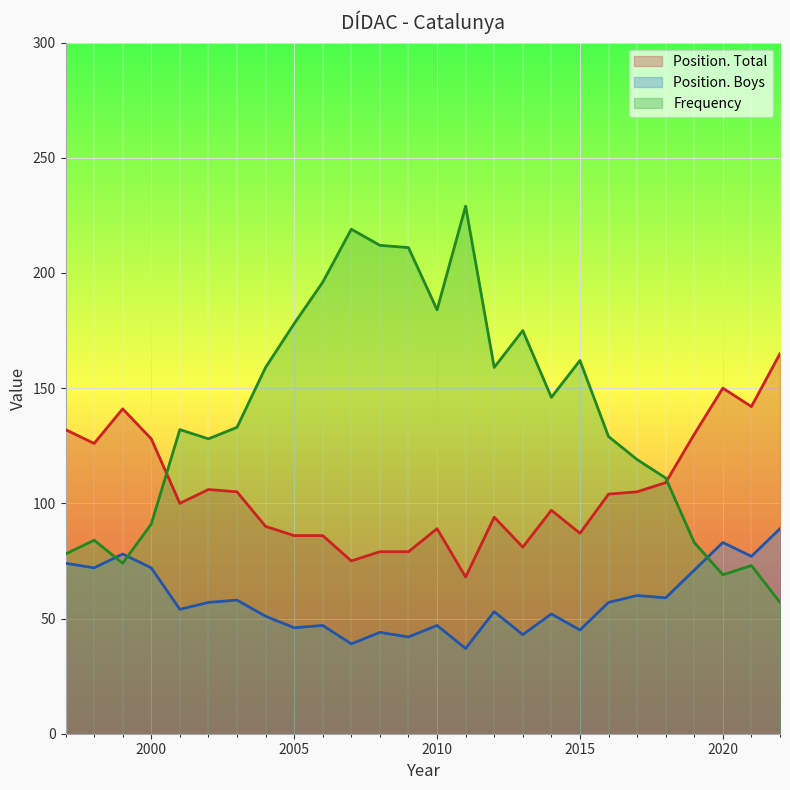

The value of Position. Boys at 2011 is 61. True or false?

False